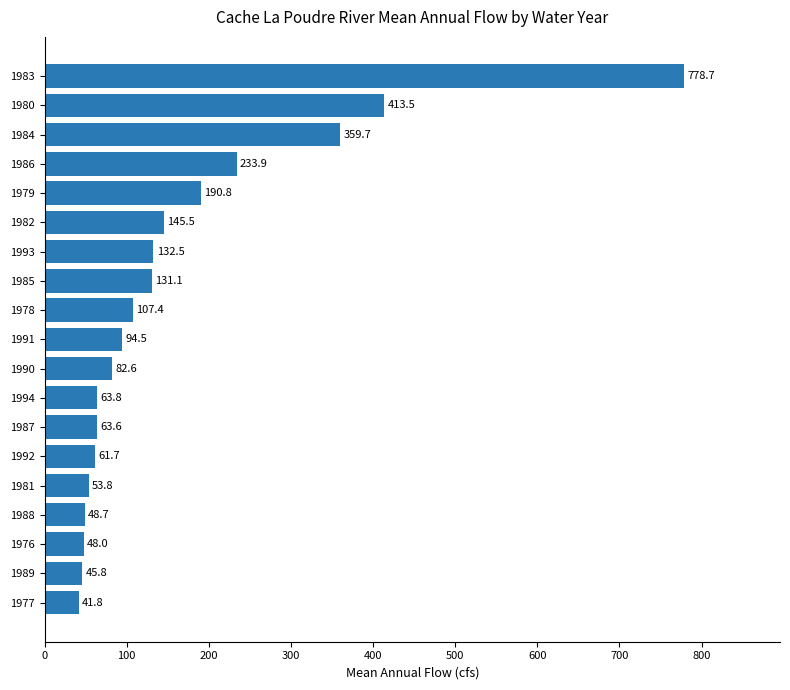

Approximately how many times larger is the value at 1984 compared to 1992?

5.8